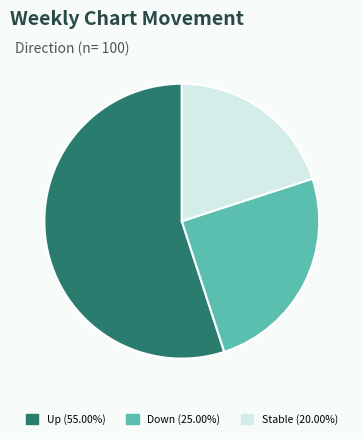

Does any single category account for the majority?

Yes